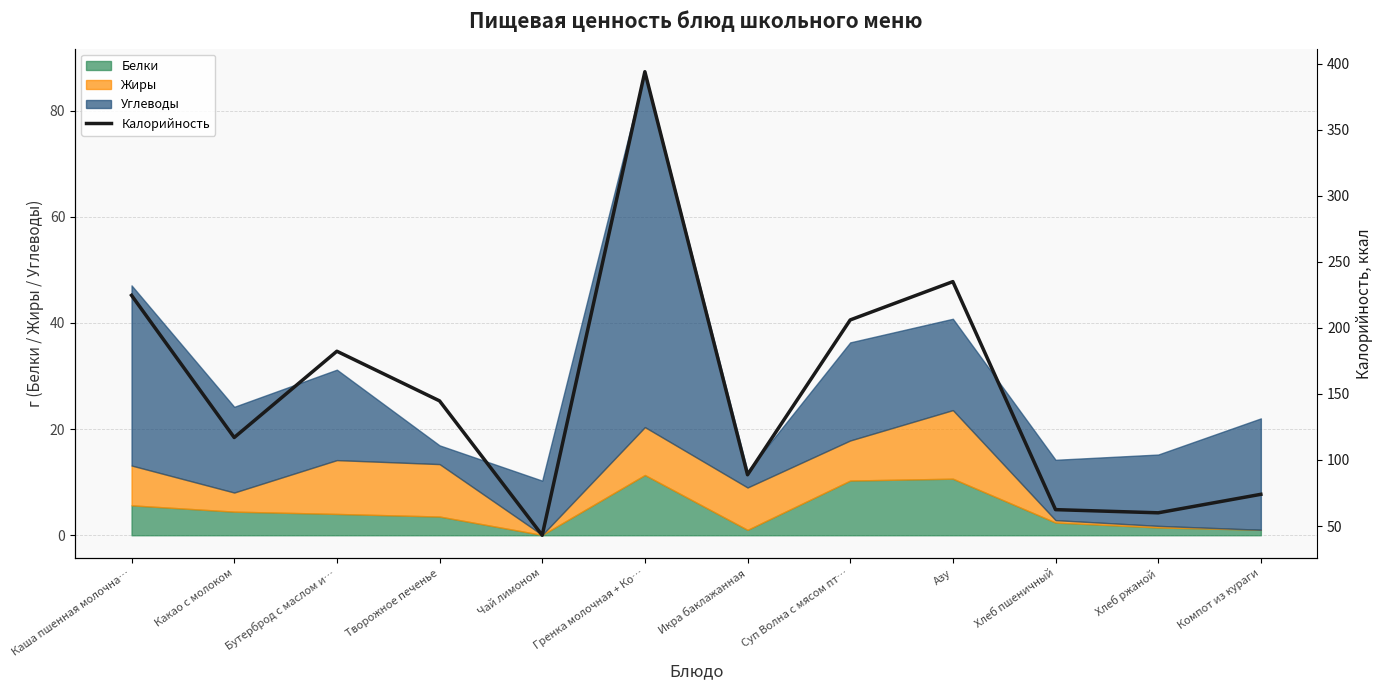

What is the average value?

152.6